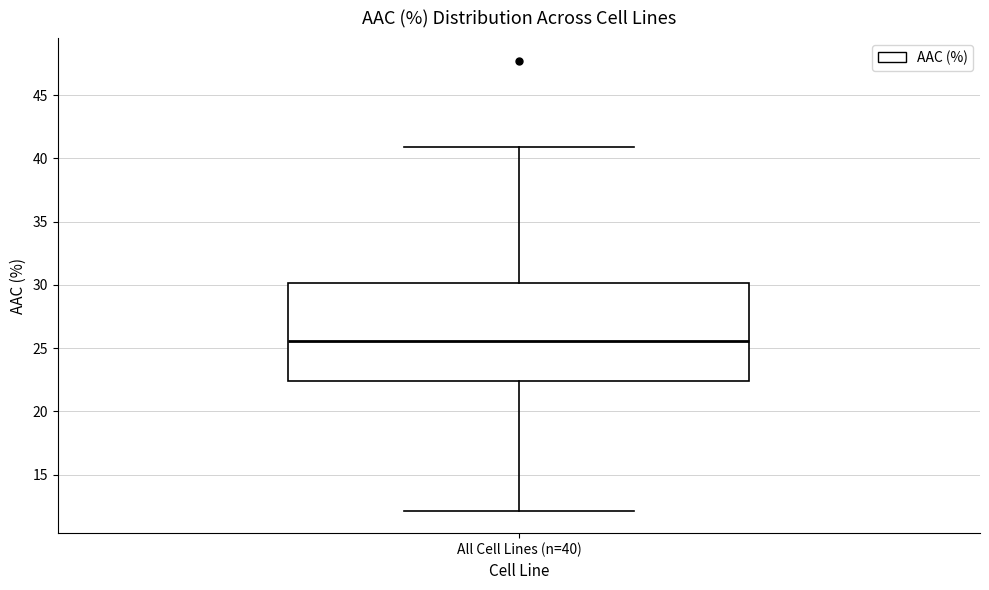

Transcribe this box plot: give where the median line is, the range the box spans, and where the two whiskers end, as read against the y-axis. The values are not printed on the chart, so give them approximately, as read against the axis.

median 25.5, box 22.5 to 30.0, whiskers 12.0 to 41.0